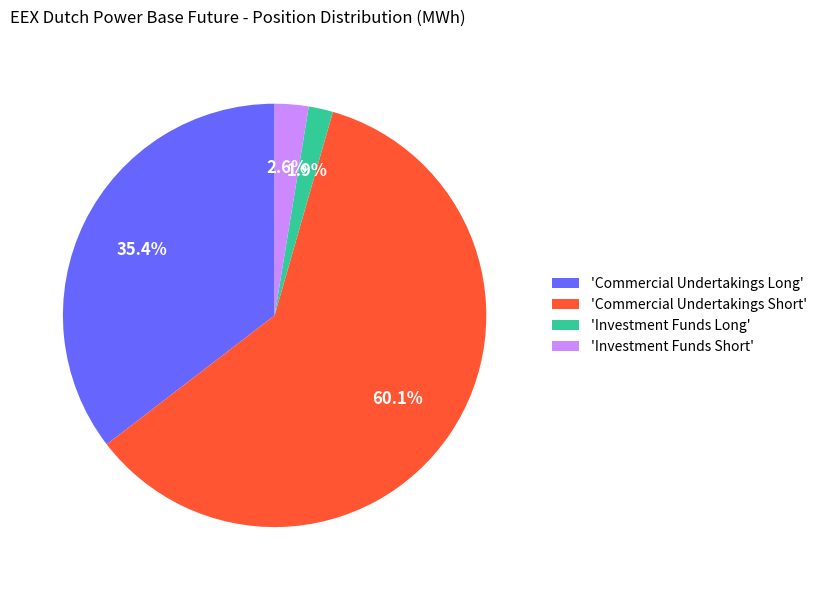

Is there a majority slice in this chart?

Yes